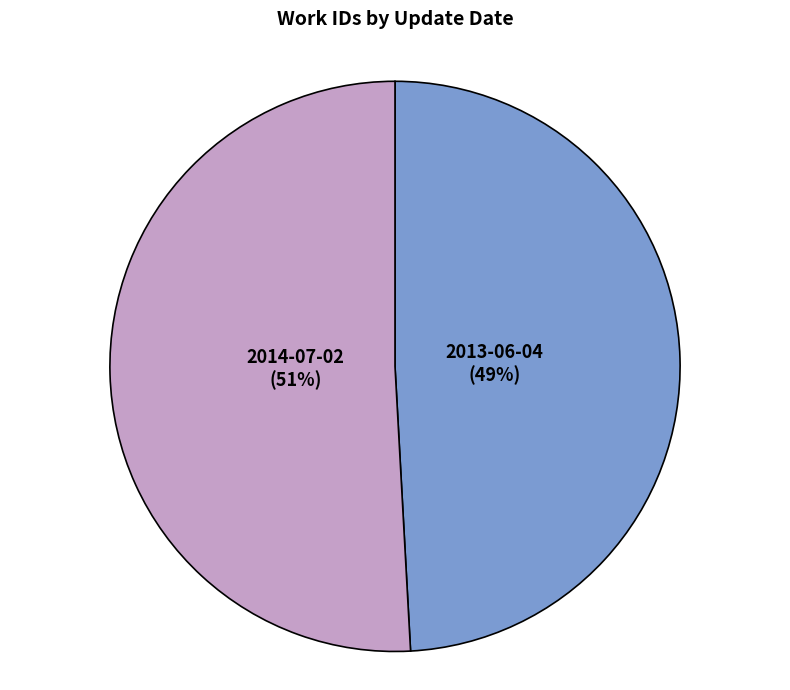

What is the smallest slice in the pie chart?

2013-06-04